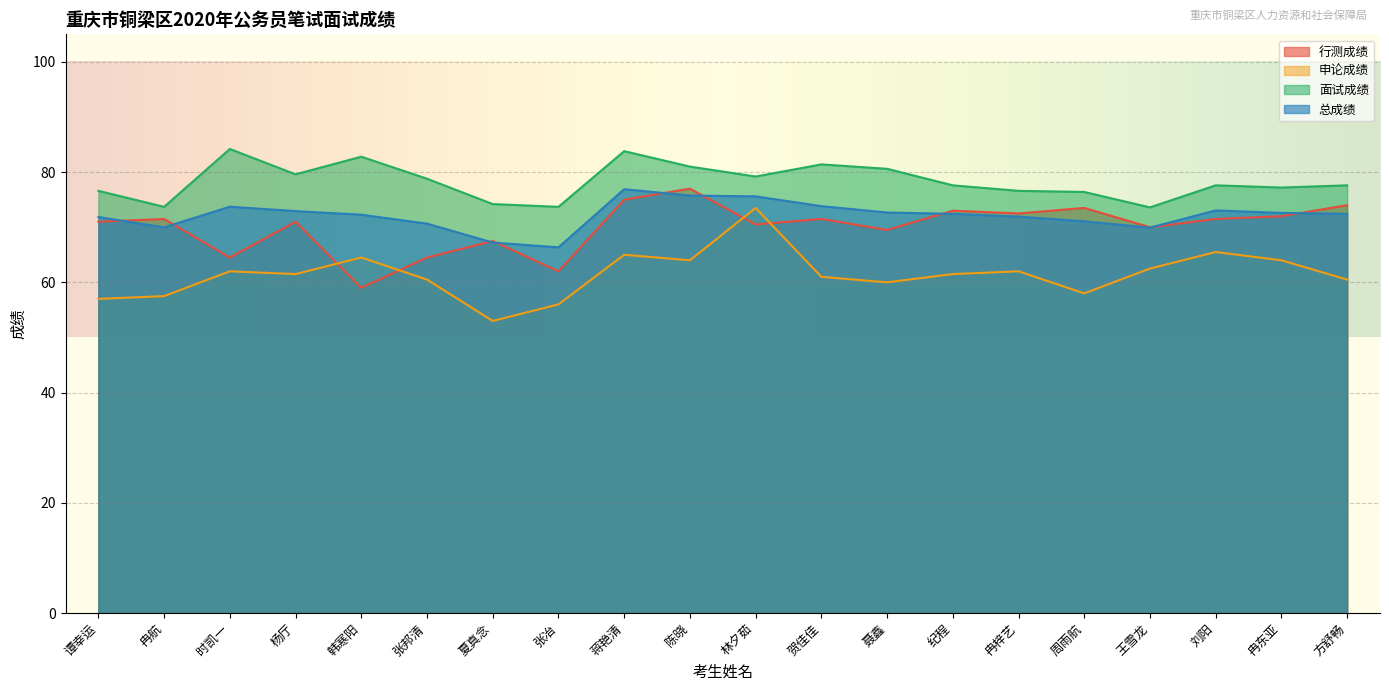

At which label does 总成绩 first exceed 72?

时凯一